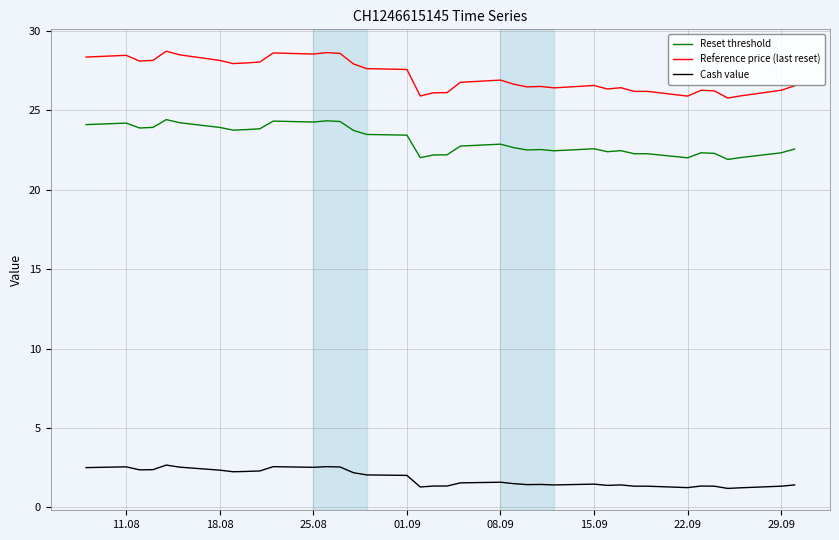

Which series has the widest spread of values?

Reference price (last reset)